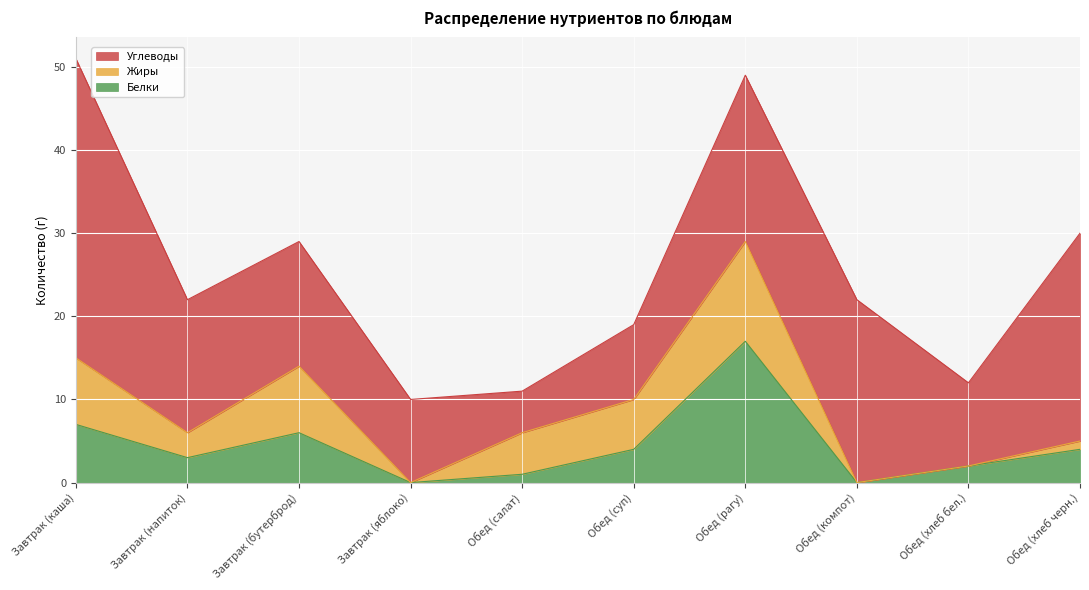

What is the difference between the second highest and second lowest values in the Жиры series?

8